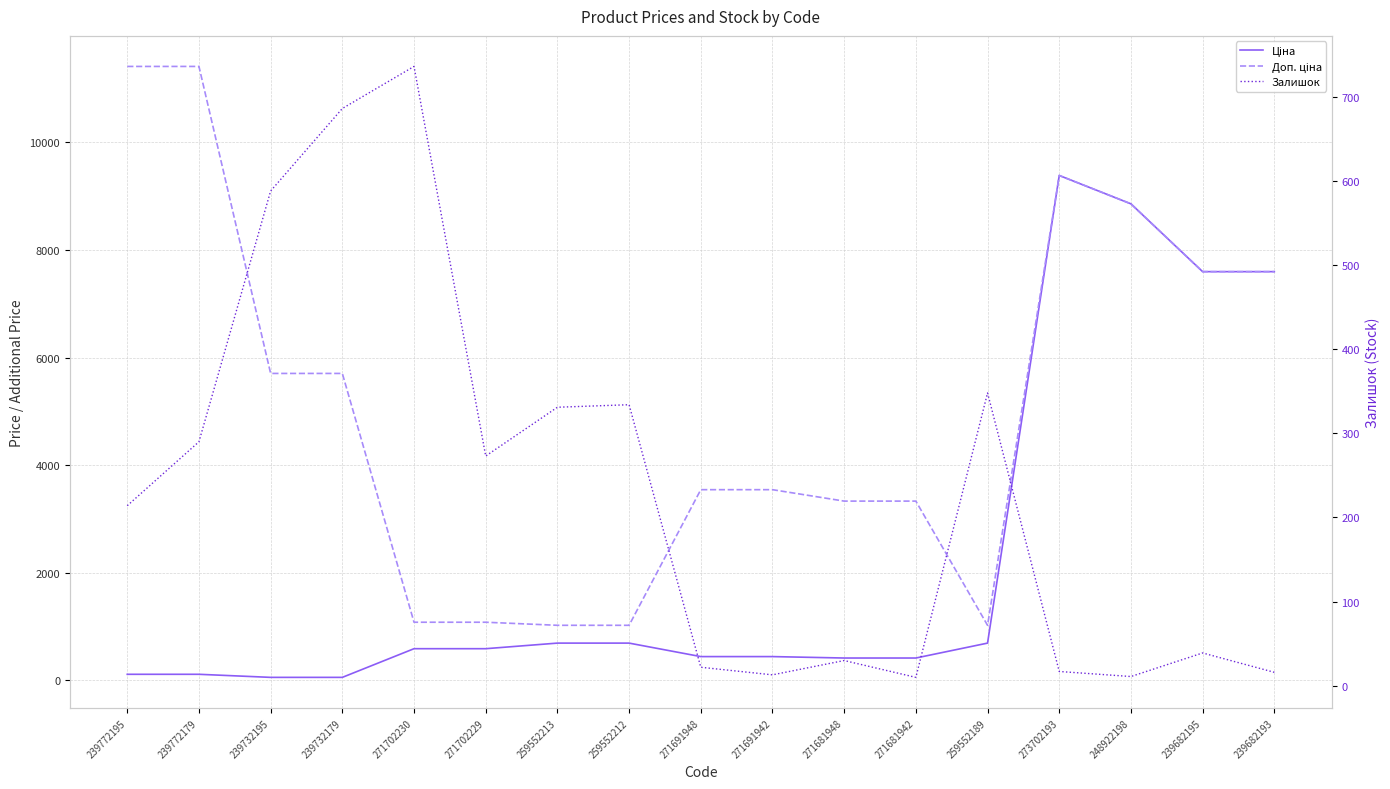

True or false: Залишок has a value of 169.3 at 271702229.

False